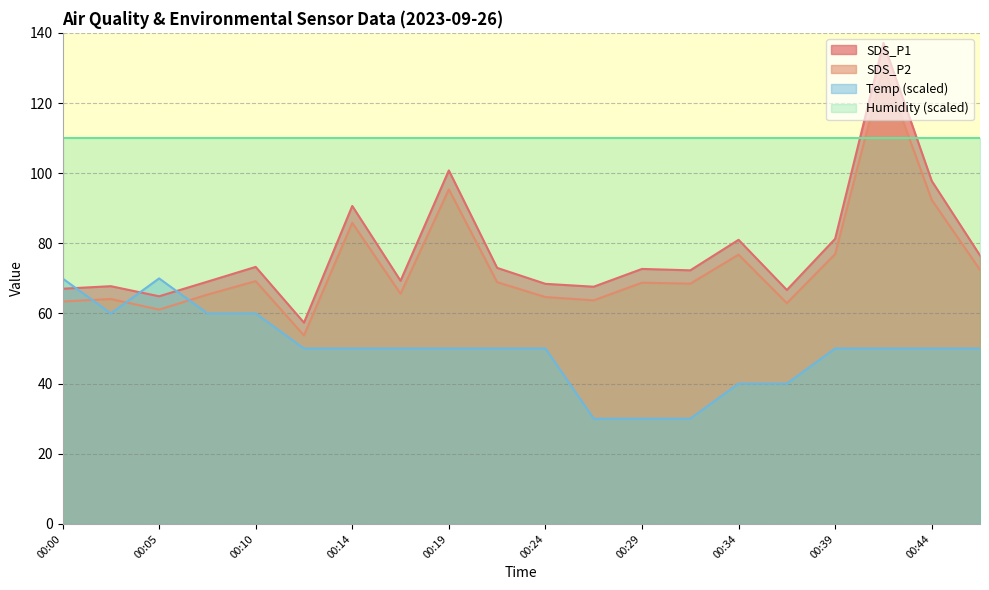

At how many categories does at least one series exceed 69?

20